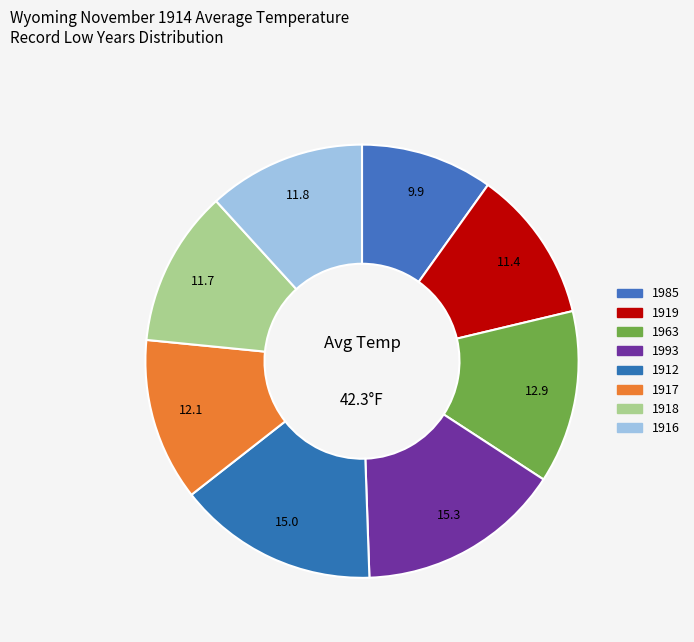

The 1918 slice represents 2% of the pie. True or false?

False